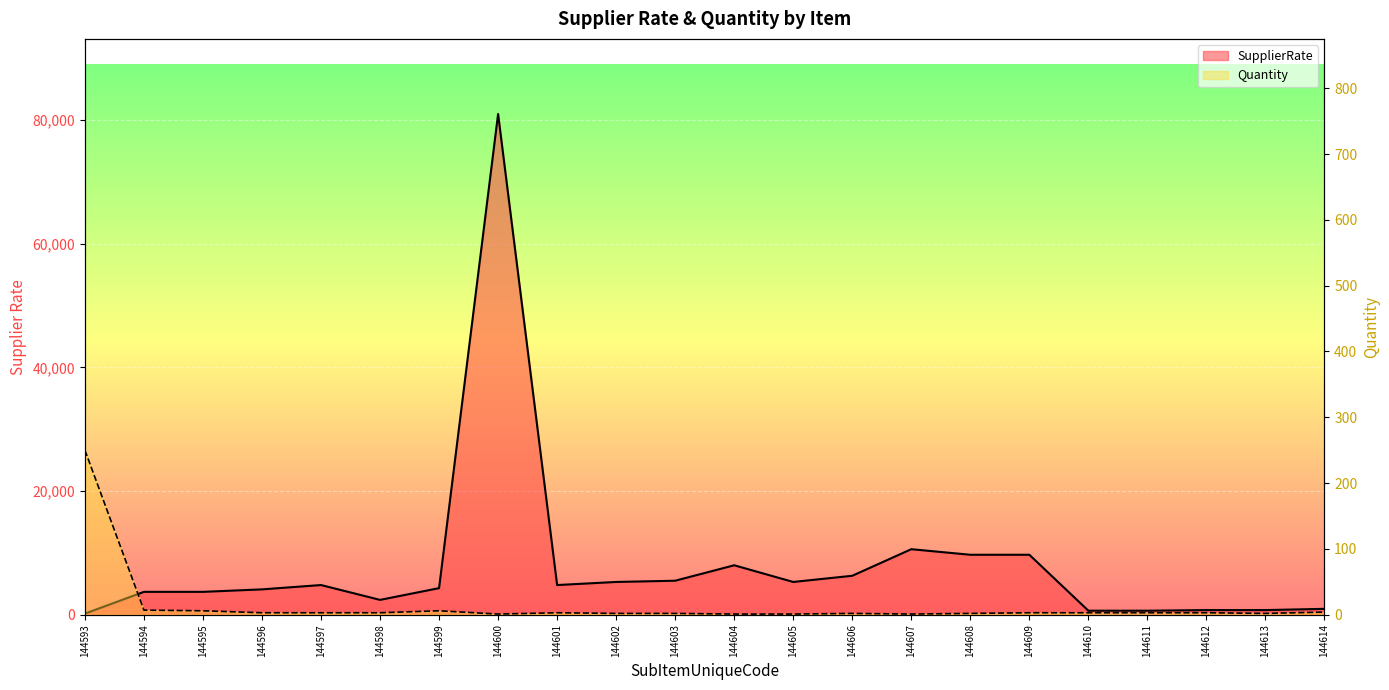

At which category is the sum across all series the highest?

144600